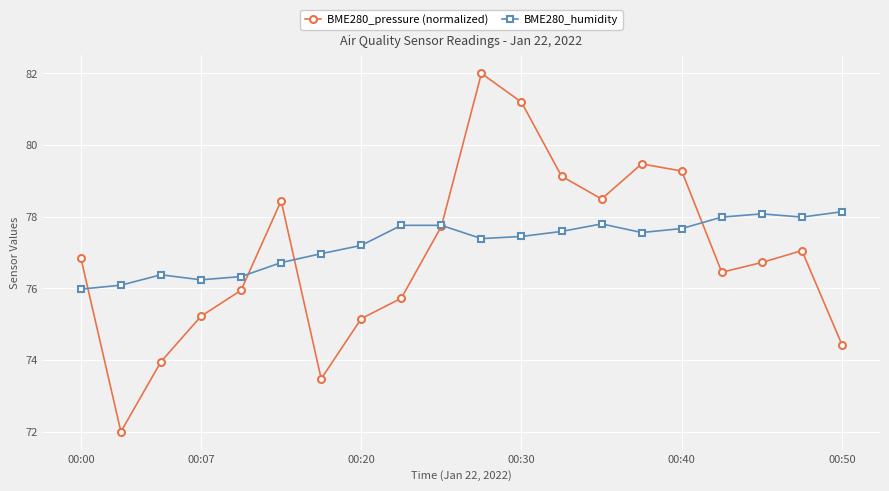

Rank the series by their maximum value, from highest to lowest.

BME280_pressure (normalized), BME280_humidity